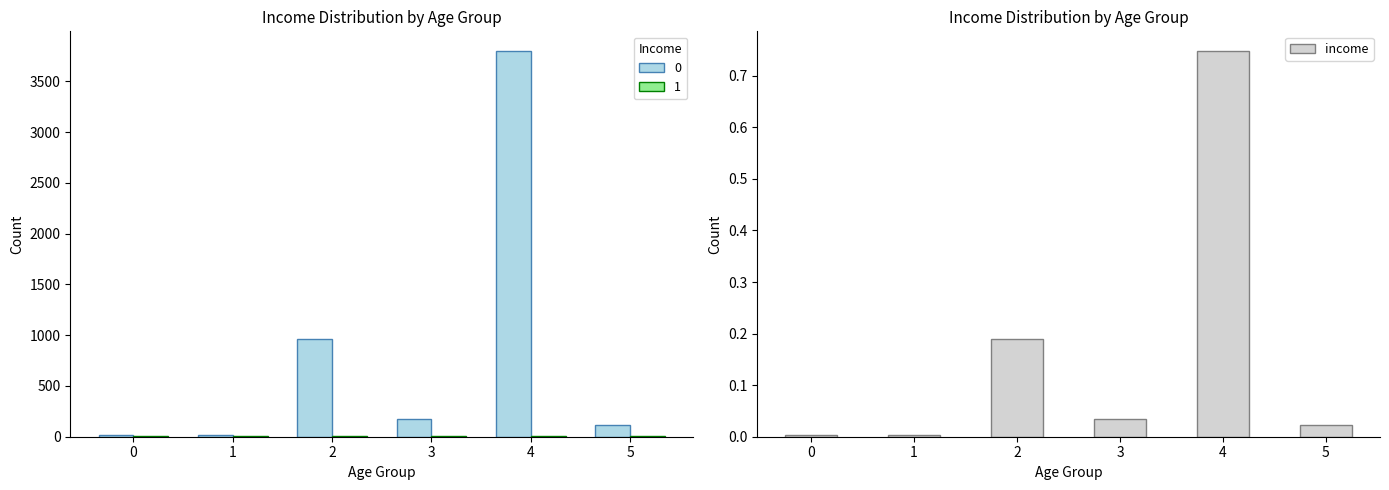

Which category has the highest value in the income series?

4